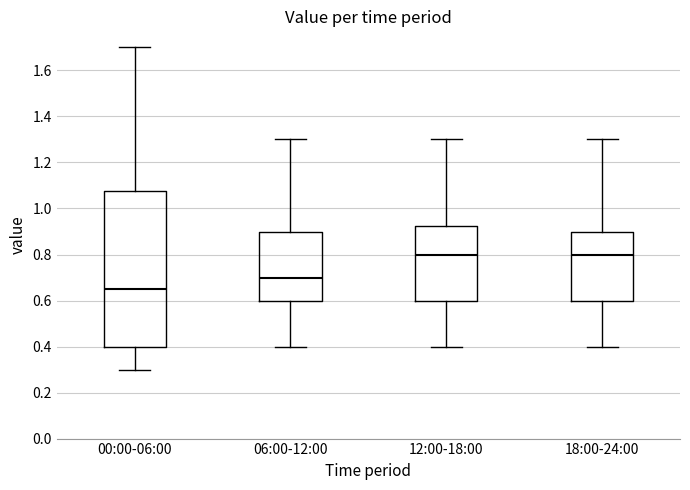

Where is the lower edge of the box for 18:00-24:00 on the y-axis? The values are not printed on the chart, so give them approximately, as read against the axis.

0.60